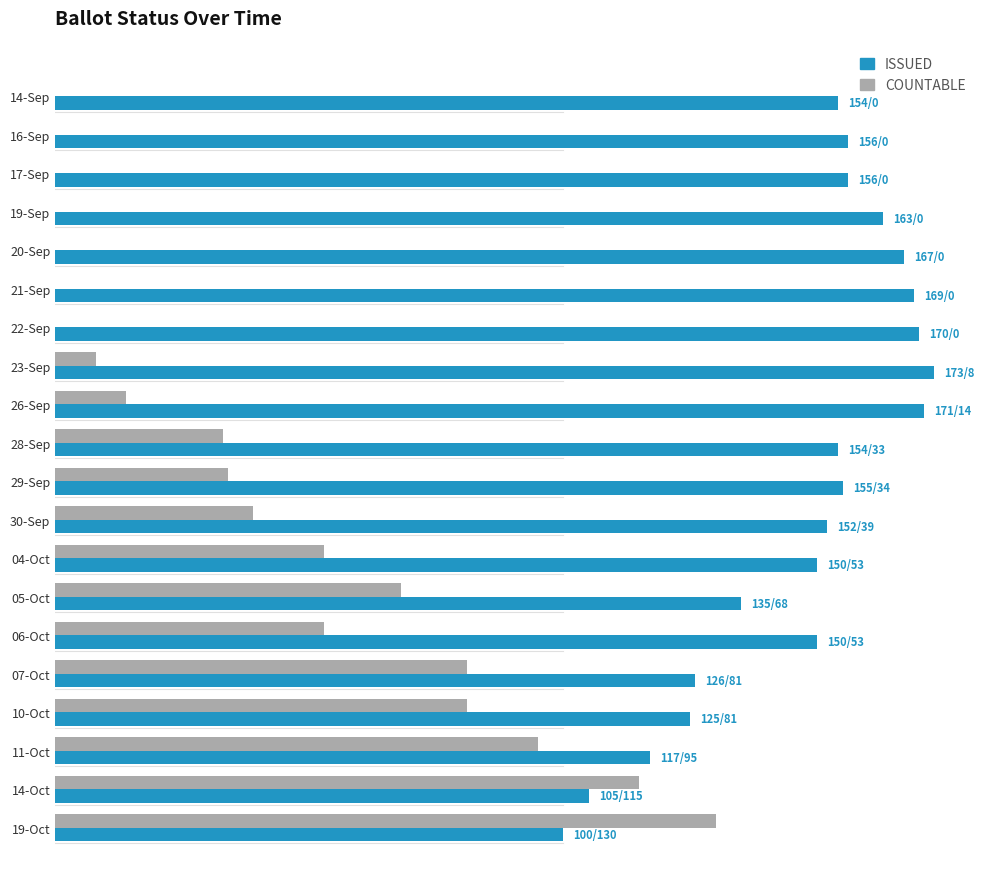

What are all the series names shown in the legend?

ISSUED, COUNTABLE